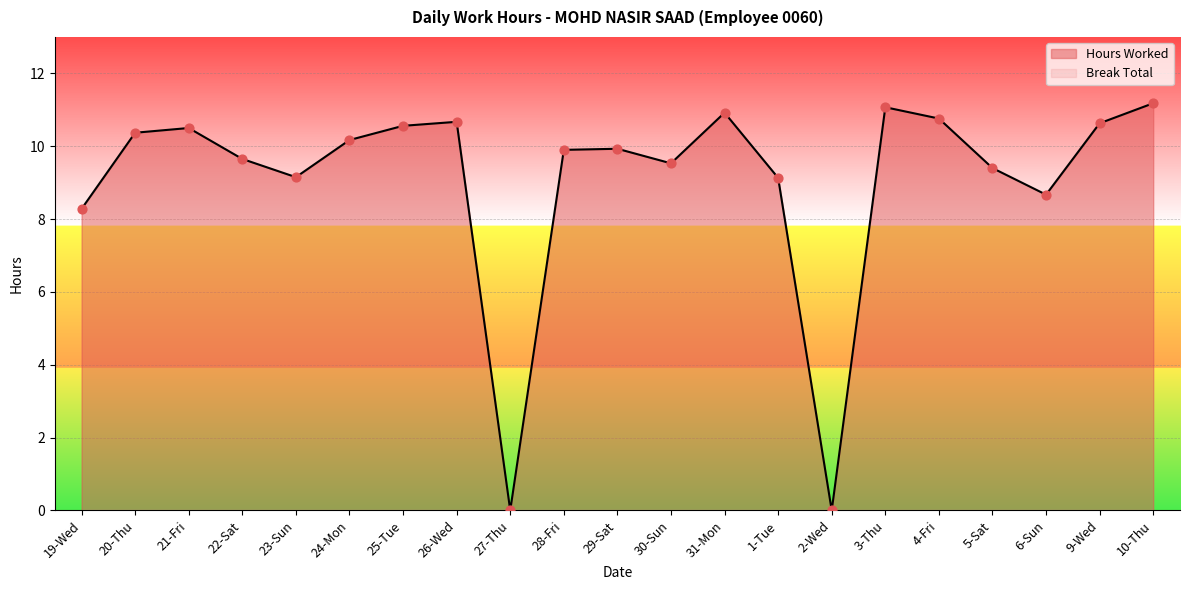

Which has a higher value, 22-Sat or 25-Tue?

25-Tue